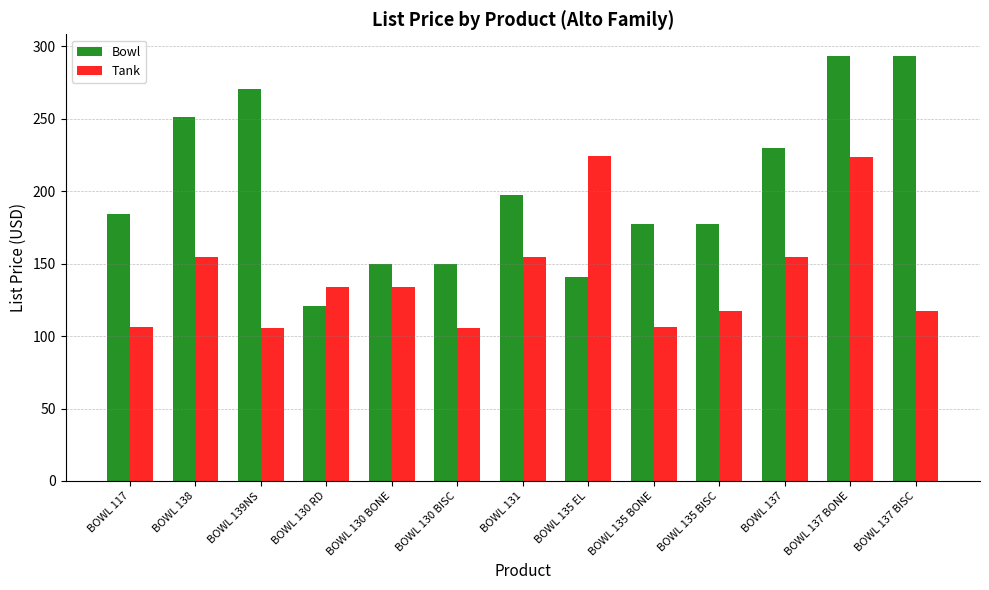

Which series changed the most between BOWL 137 and BOWL 137 BONE?

Tank